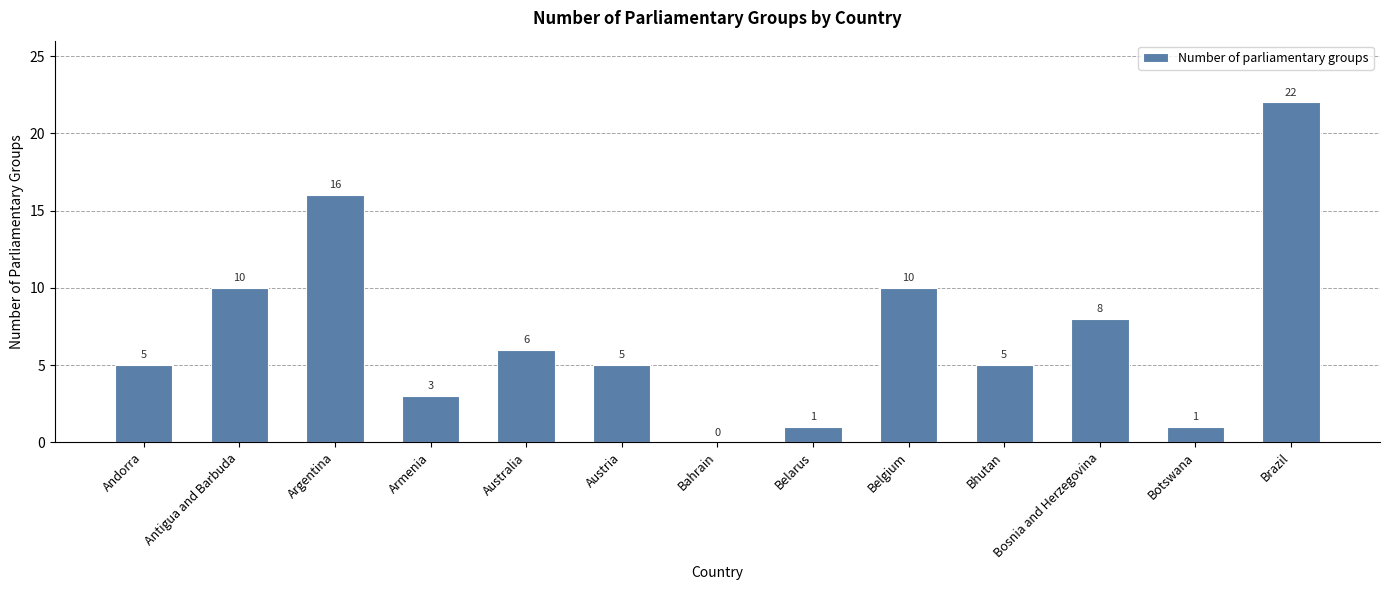

What is the sum of the values at Belgium and Argentina?

26